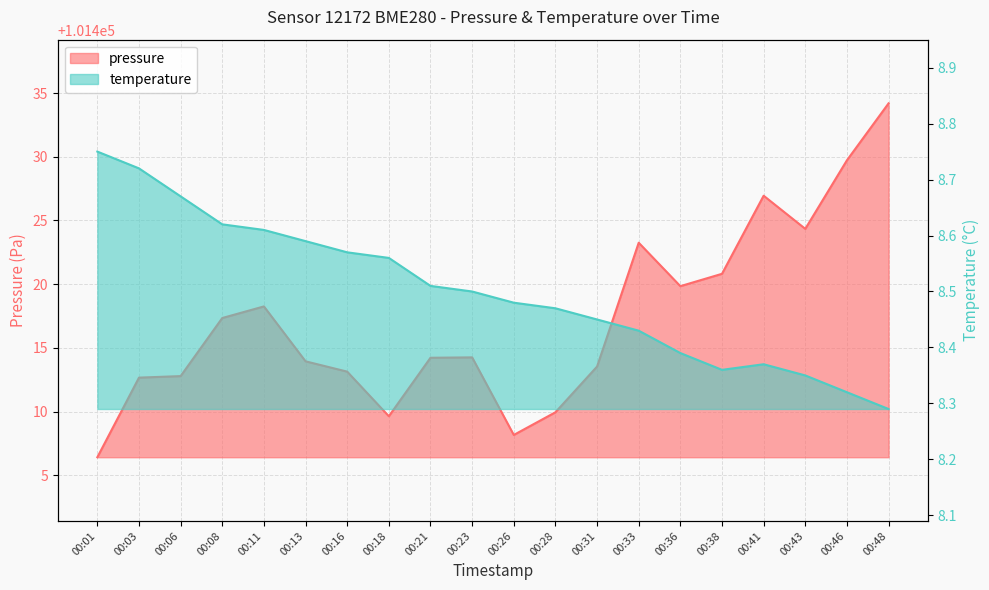

Which series has the largest total across all categories?

pressure